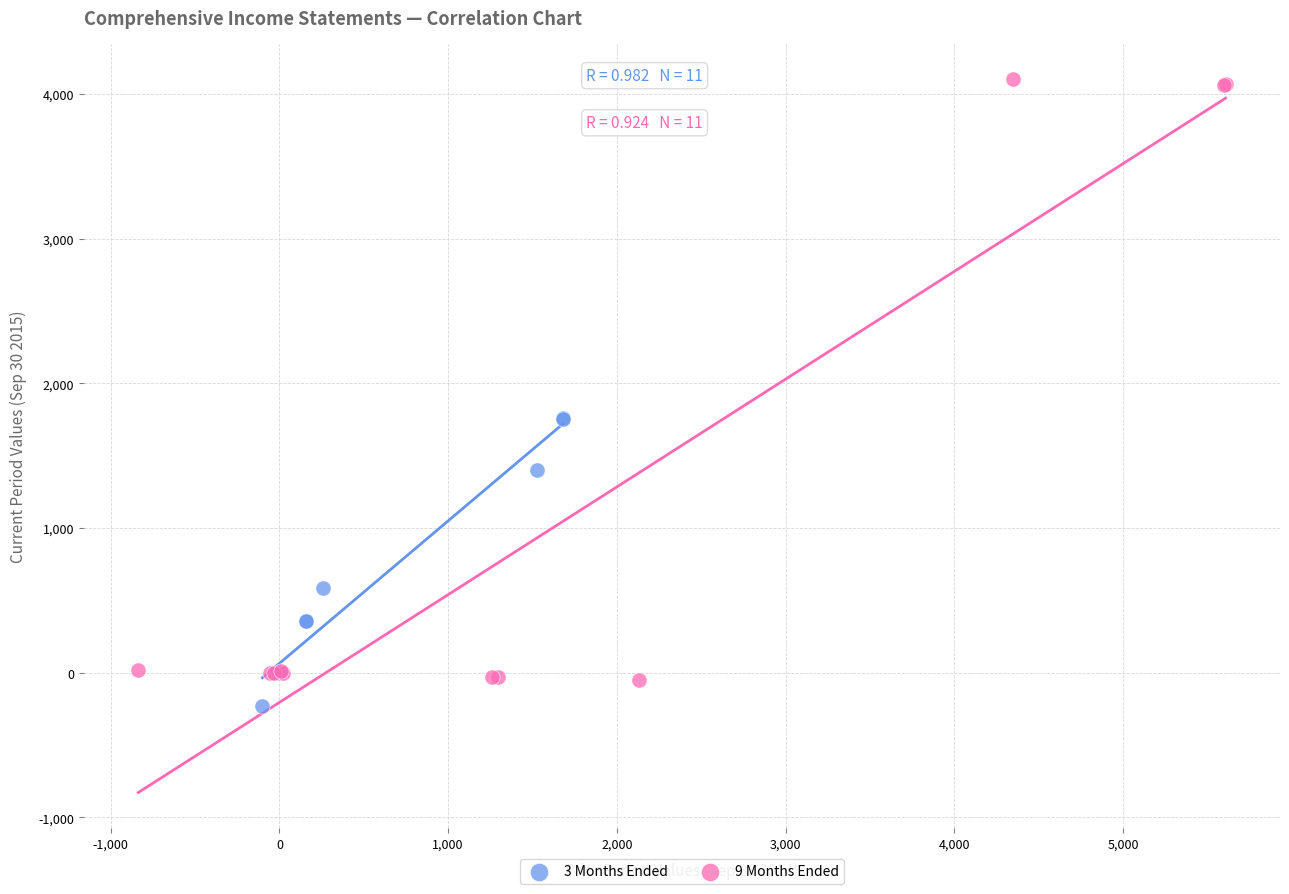

Which series contains the highest Y value?

9 Months Ended